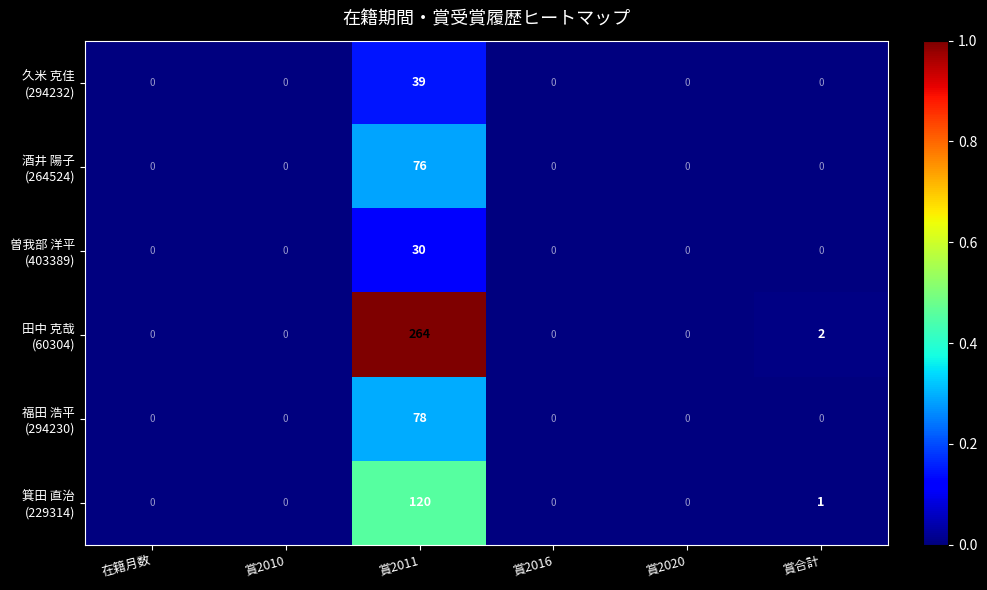

At which category is the sum across all series the highest?

賞2011